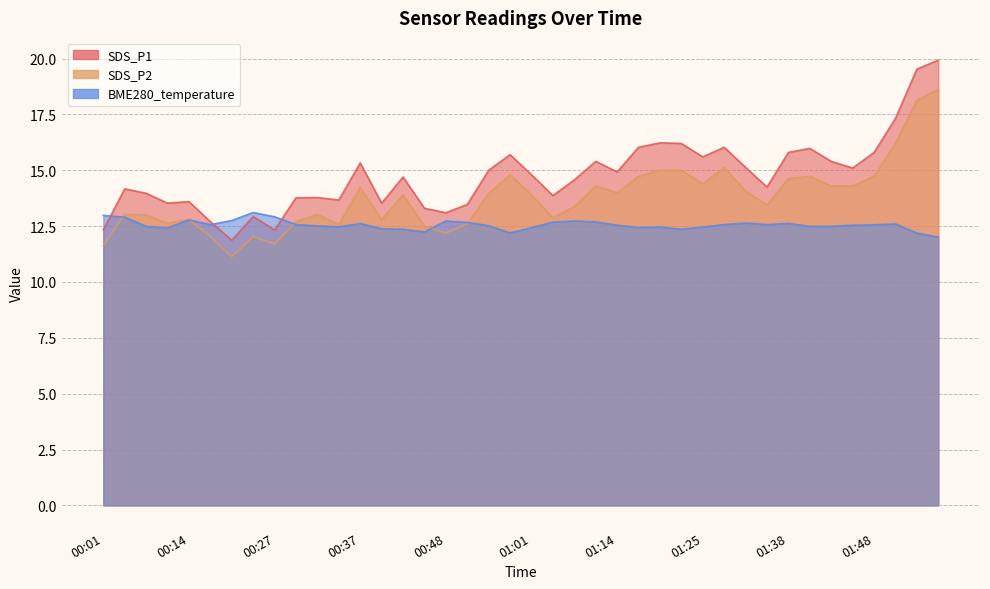

Between 00:32 and 00:12, which is larger?

00:32